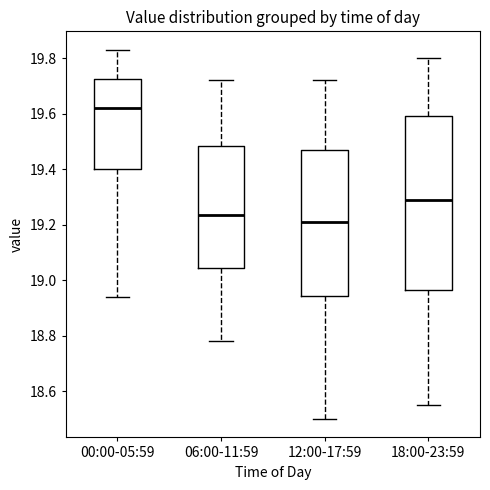

Comparing the boxes themselves (not the whiskers), which one is the tallest?

18:00-23:59